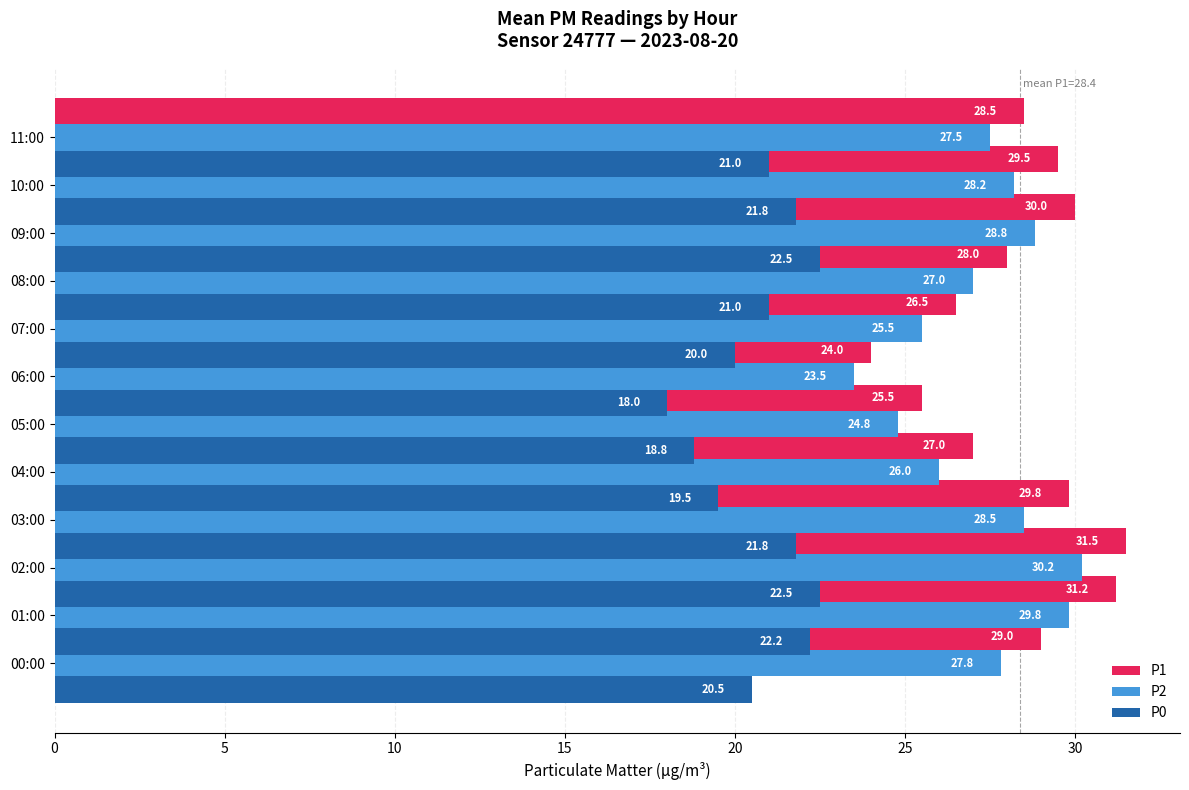

How many data points in P0 are above 21?

5